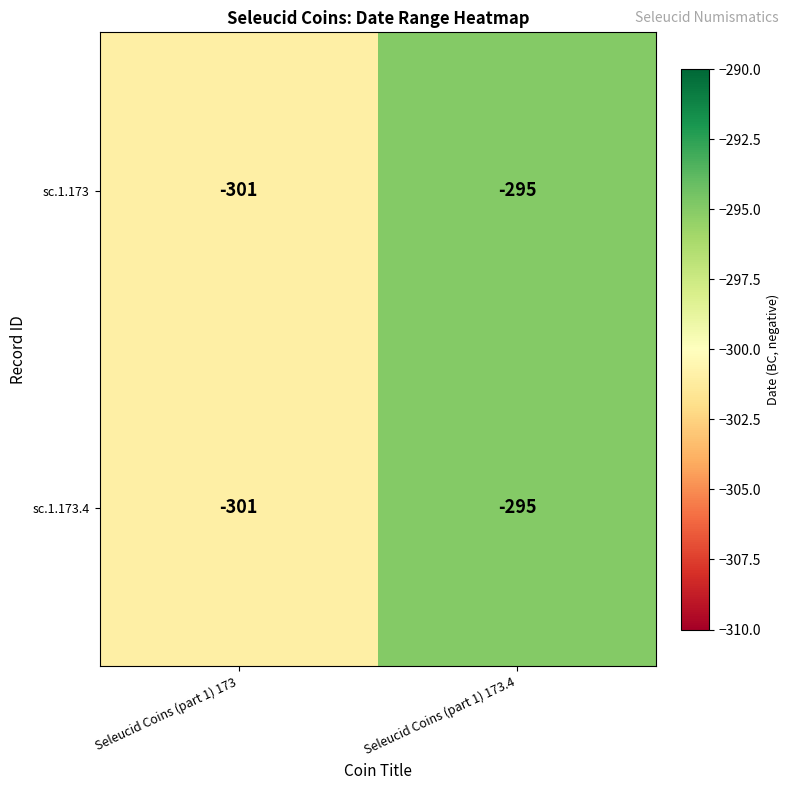

What is the sum of all sc.1.173.4 values?

-596